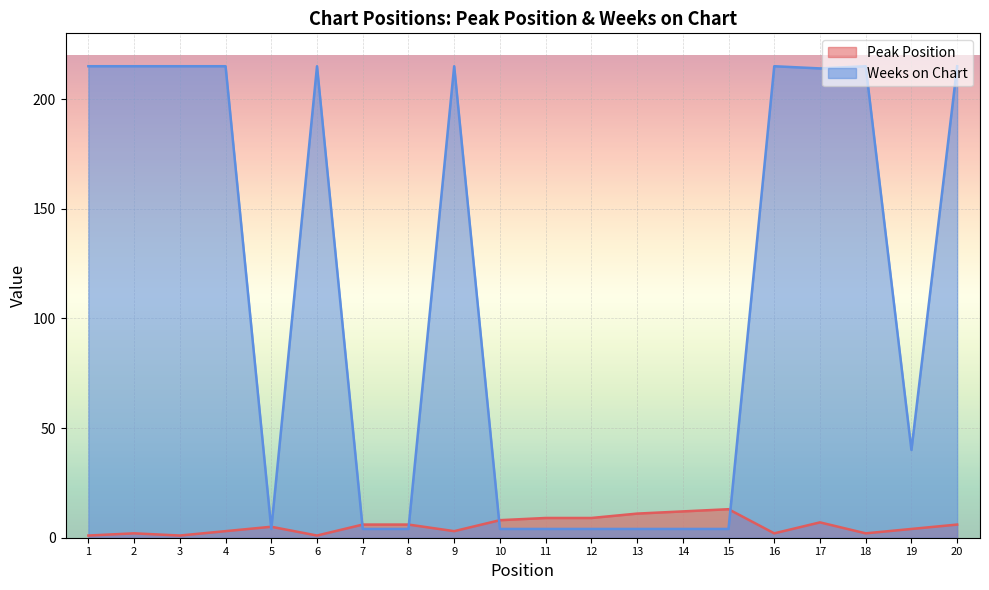

At 11, list the series in order from smallest to largest.

Weeks on Chart, Peak Position